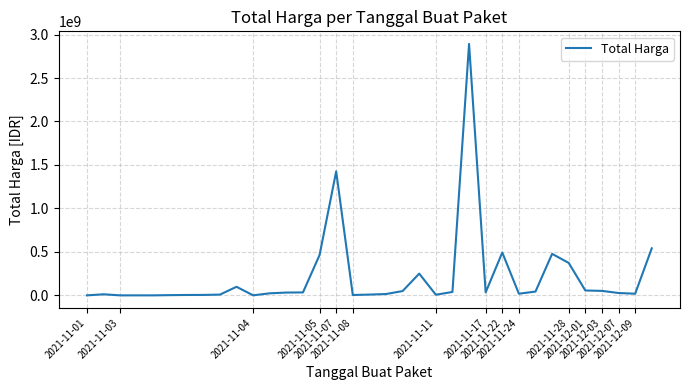

What is the difference between the maximum and minimum values?

2892044000